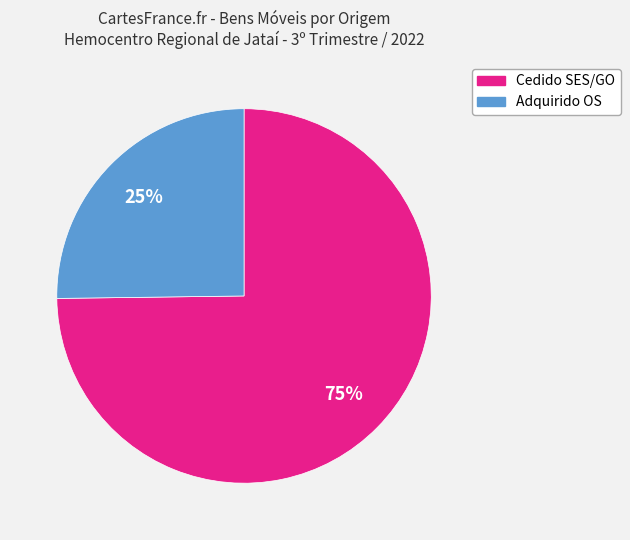

Count the number of slices in the pie.

2